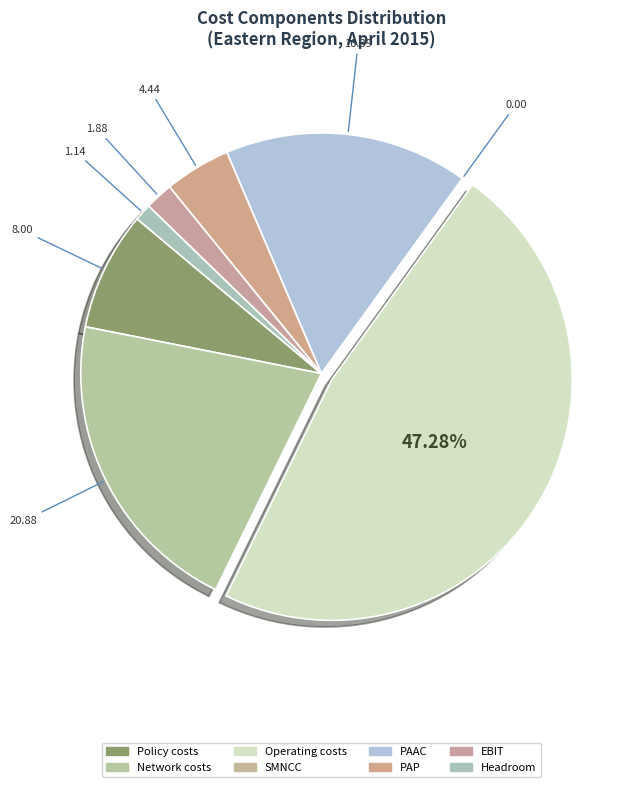

Is there any slice that represents more than half of the pie?

No